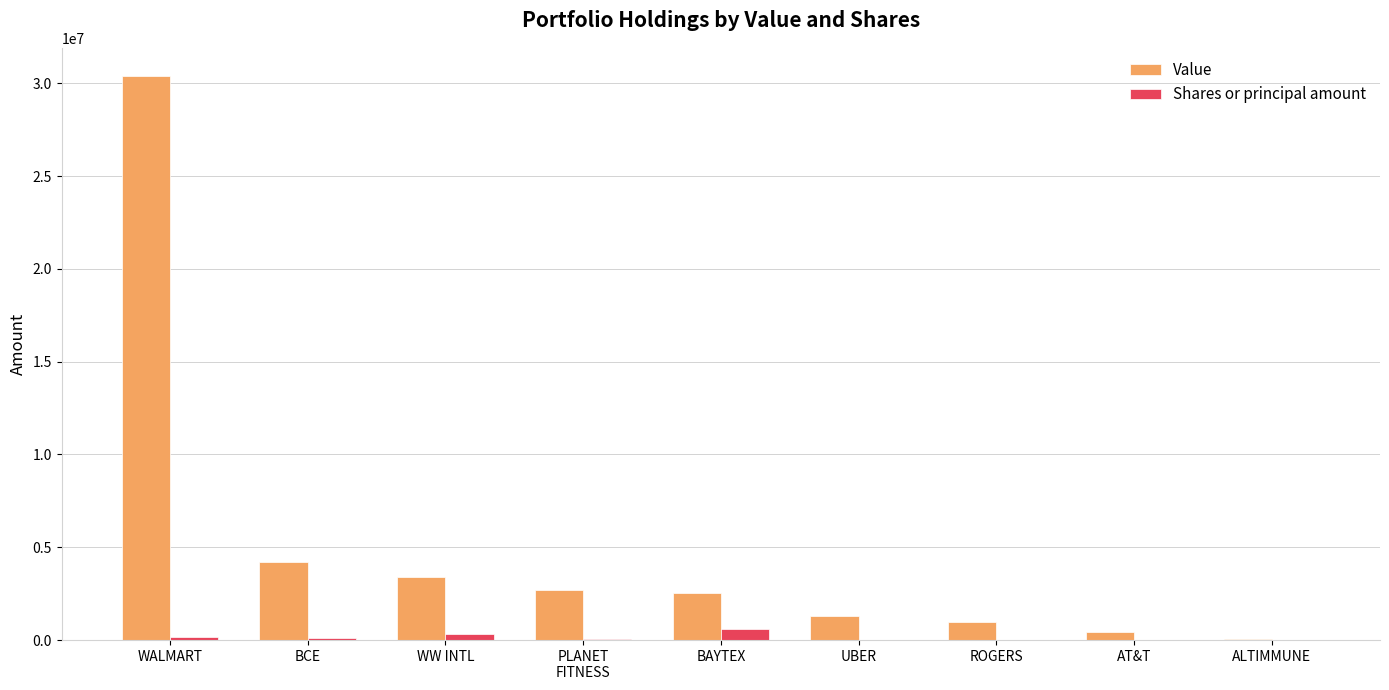

Is it true that Value equals 30386700 at WALMART?

True